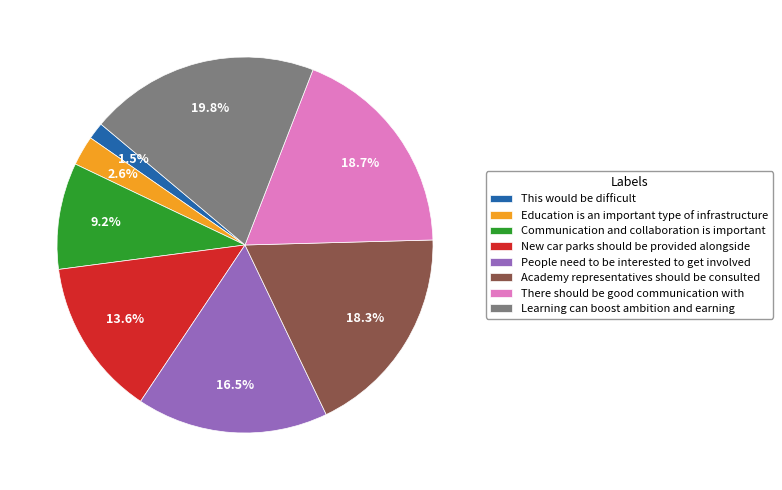

Which category has the biggest portion of the pie?

Learning can boost ambition and earning